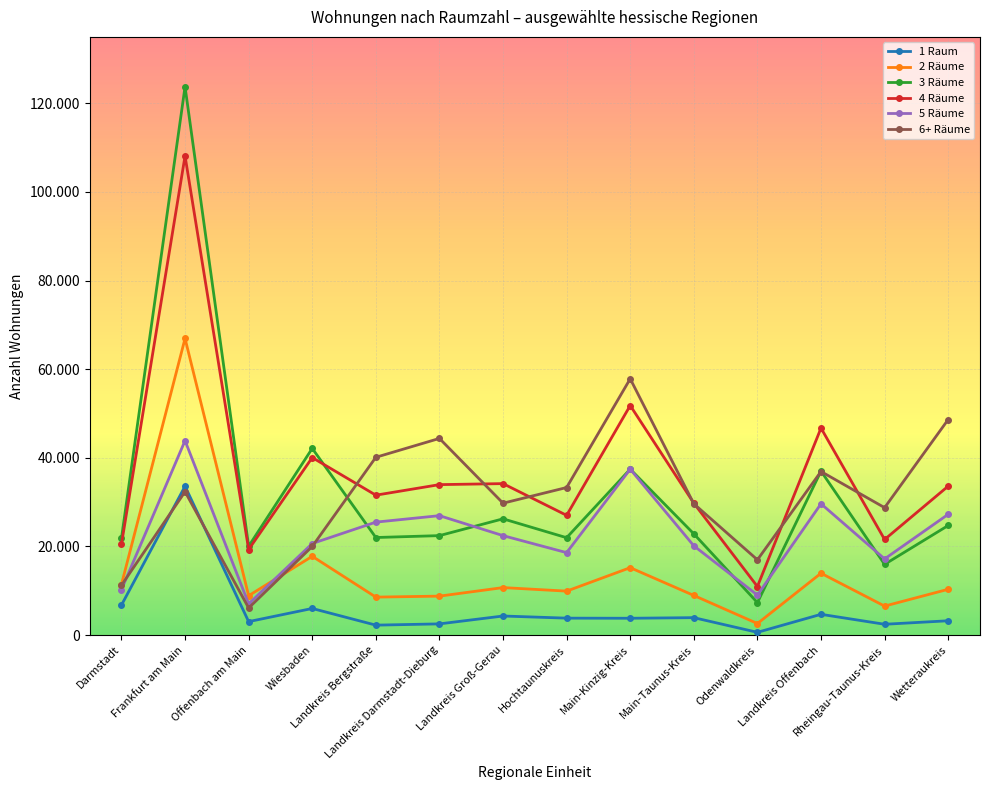

Rank the series by their maximum value, from lowest to highest.

1 Raum, 5 Räume, 6+ Räume, 2 Räume, 4 Räume, 3 Räume